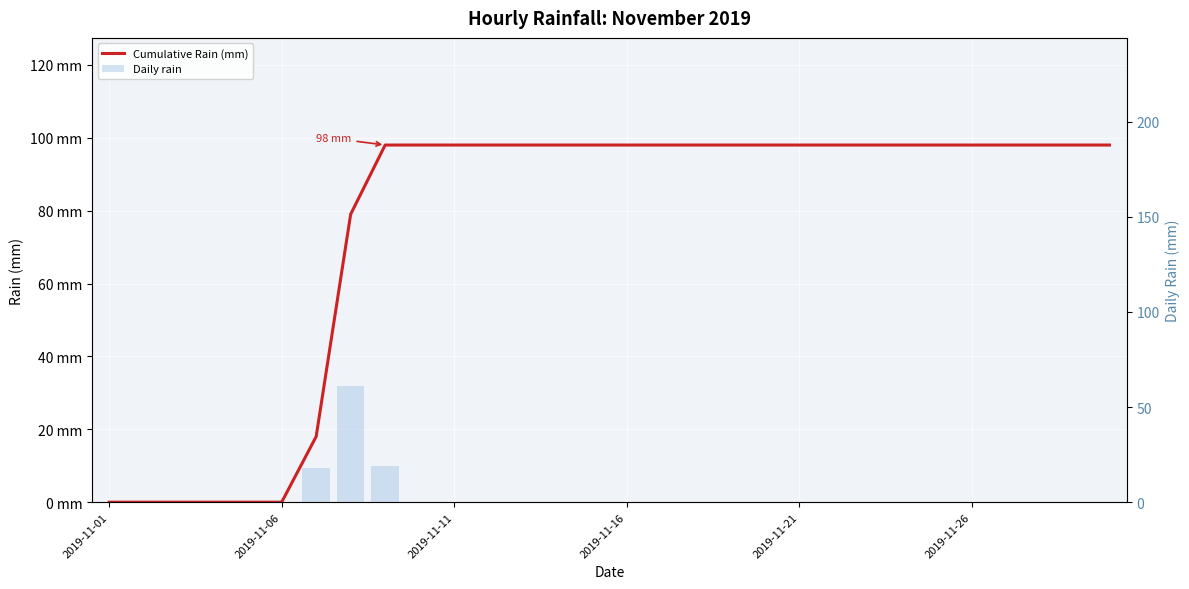

Count the number of categories in the chart.

30